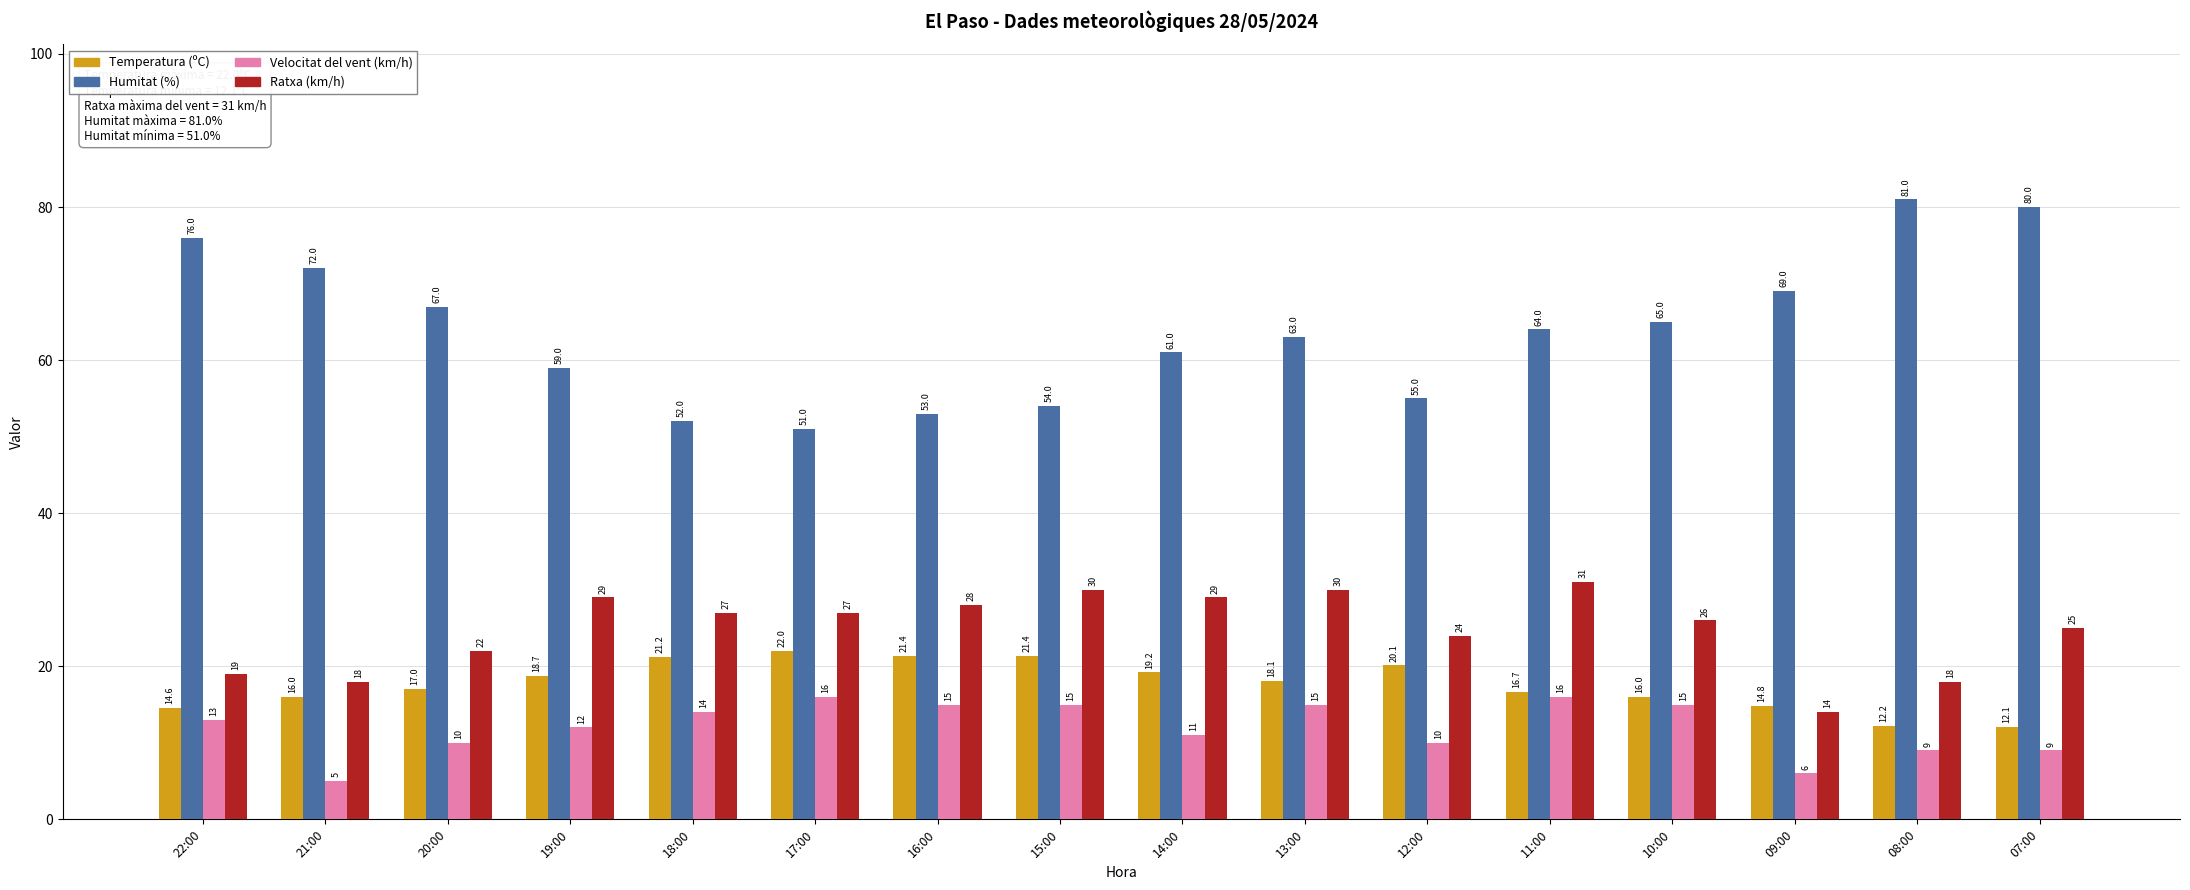

How many data points does each series have?

16